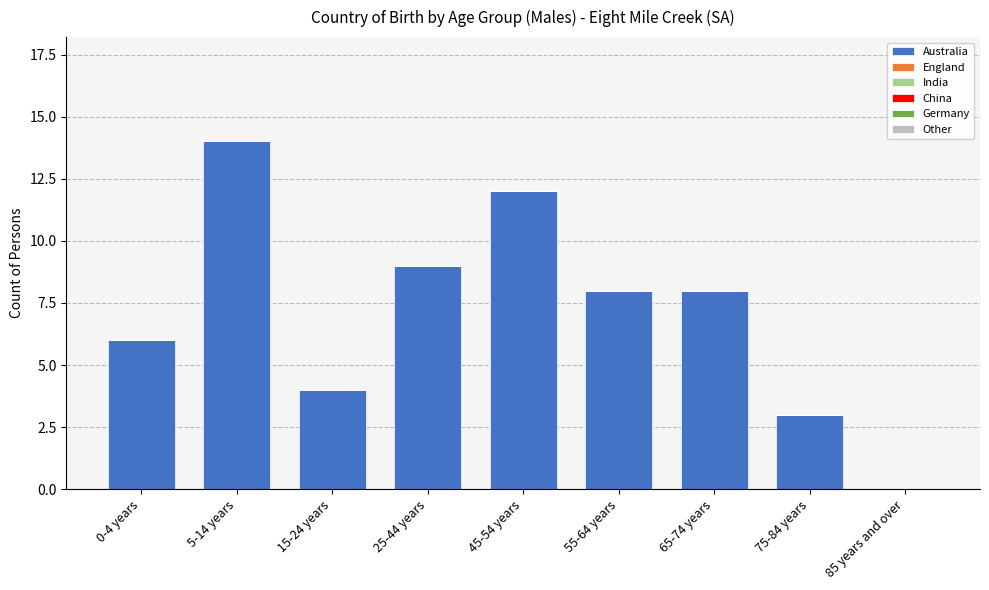

Reading left to right, extract all data points from this chart.

0-4 years=6	5-14 years=14	15-24 years=4	25-44 years=9	45-54 years=12	55-64 years=8	65-74 years=8	75-84 years=3	85 years and over=0